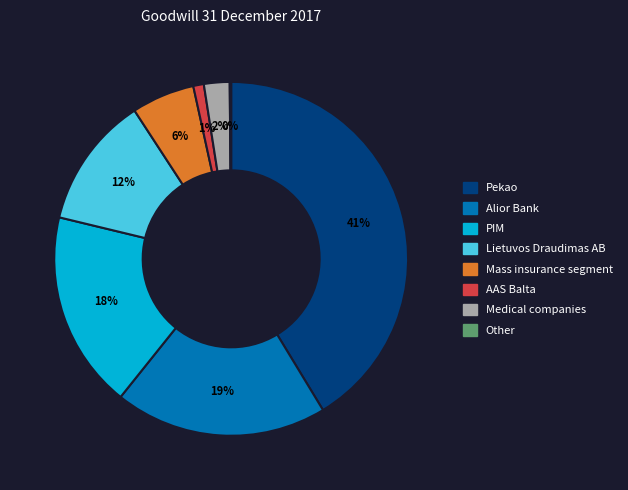

Which category has the biggest portion of the pie?

Pekao